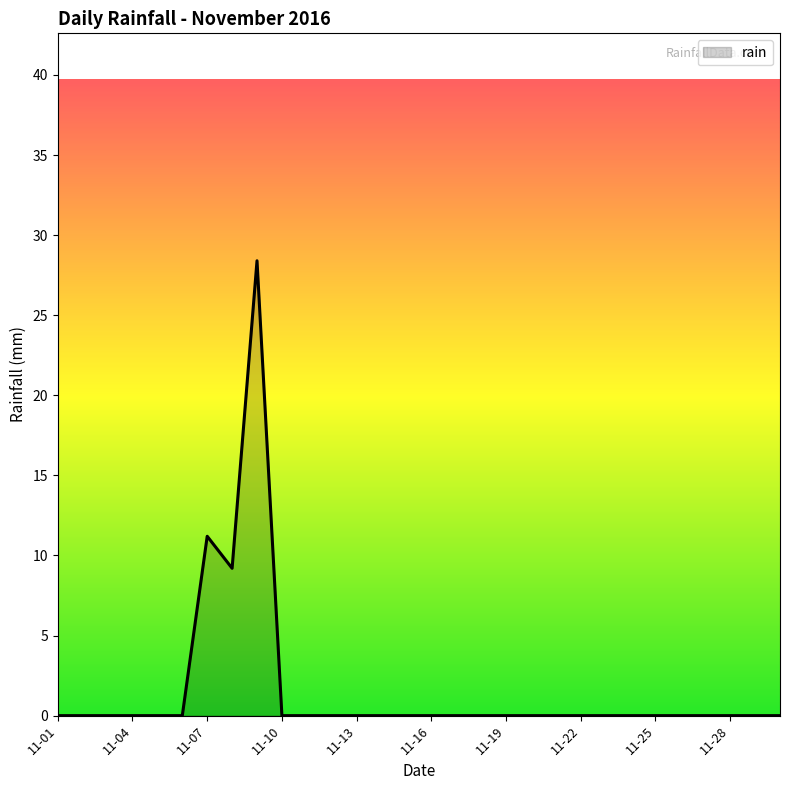

What is the maximum value shown in the chart?

28.4